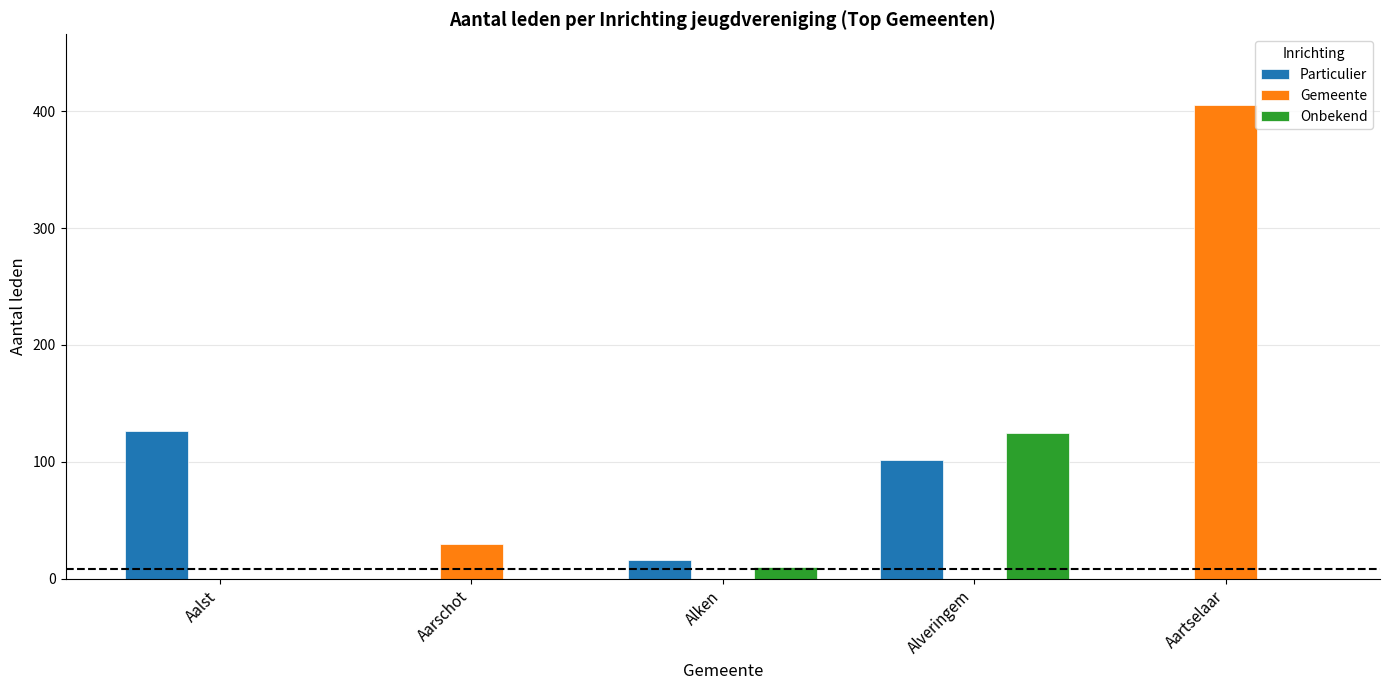

What is the sum of the Particulier values at Aarschot and Alken?

16